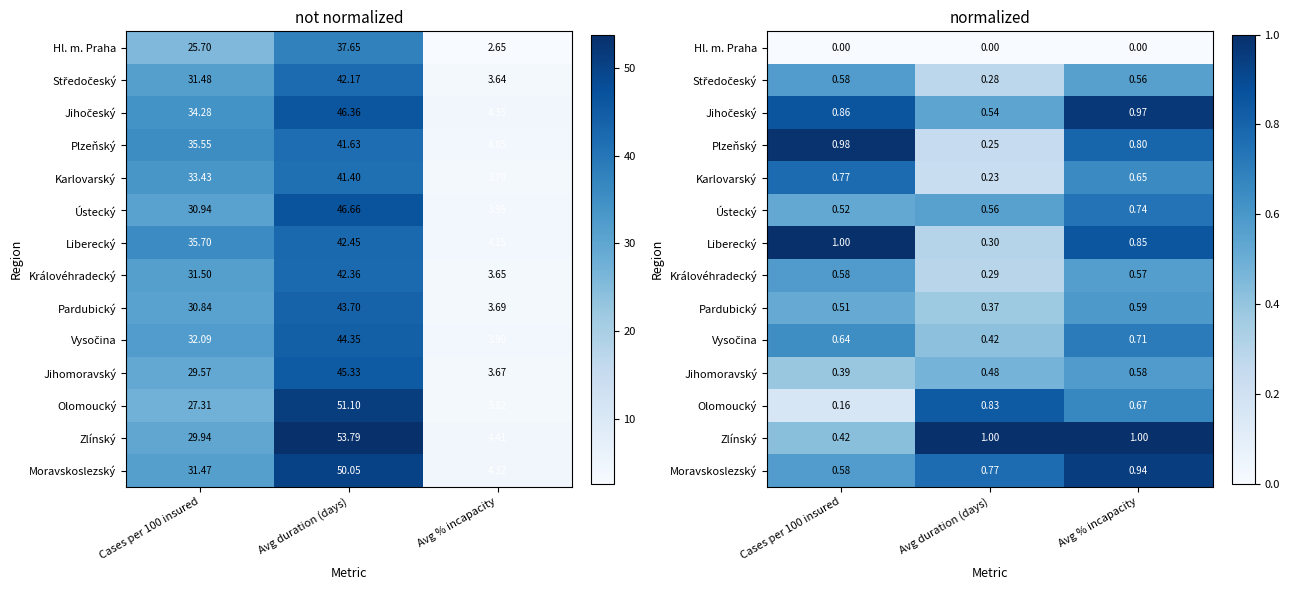

At which category is the sum across all series the highest?

Avg % incapacity